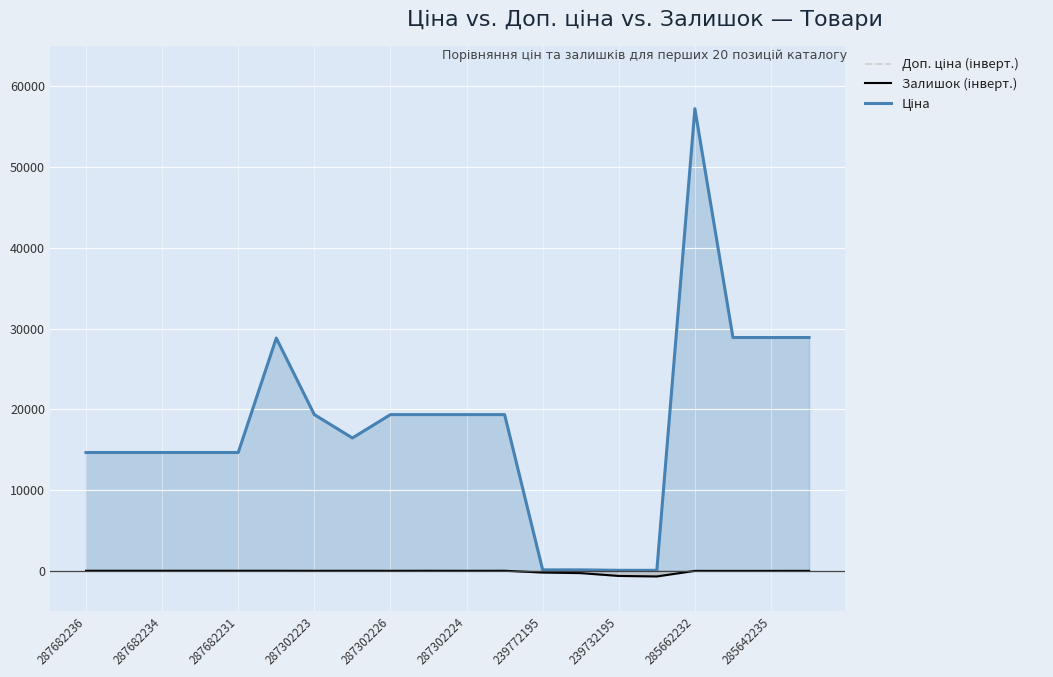

Between 239732195 and 14, which series saw the biggest shift?

Ціна